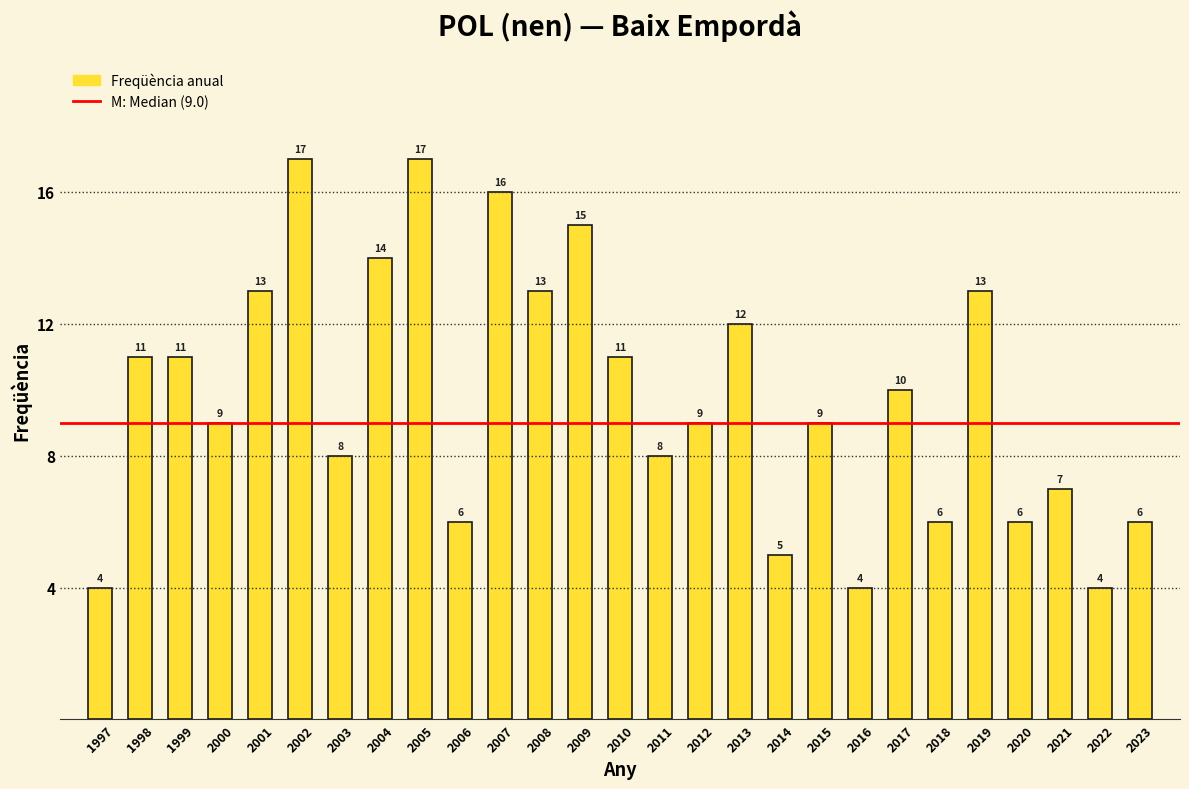

Reading left to right, transcribe all the data shown in this chart.

1997=4	1998=11	1999=11	2000=9	2001=13	2002=17	2003=8	2004=14	2005=17	2006=6	2007=16	2008=13	2009=15	2010=11	2011=8	2012=9	2013=12	2014=5	2015=9	2016=4	2017=10	2018=6	2019=13	2020=6	2021=7	2022=4	2023=6